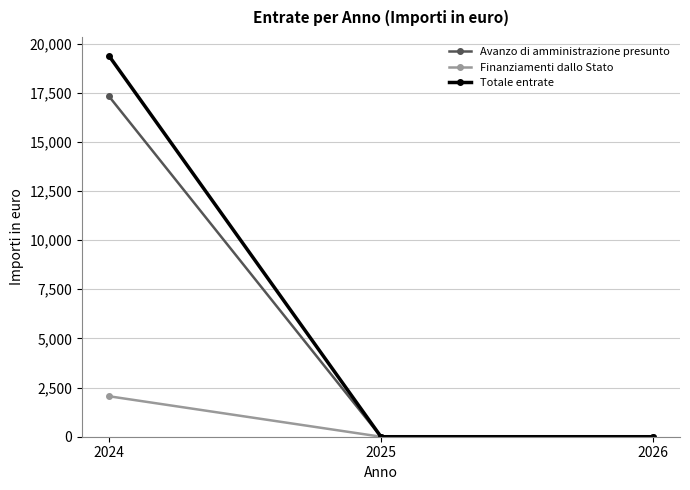

Does the chart have visible grid lines?

Yes